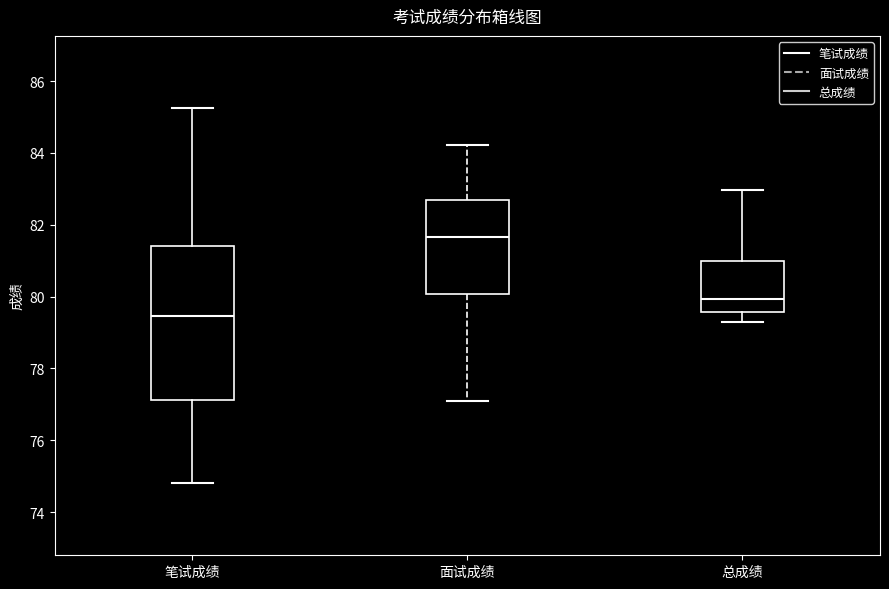

Reading left to right, transcribe this box plot: for each box, give where its median line is, the range the box spans, and where its two whiskers end, as read against the y-axis. The values are not printed on the chart, so give them approximately, as read against the axis.

笔试成绩: median 79.4, box 77.2 to 81.4, whiskers 74.8 to 85.2
面试成绩: median 81.6, box 80.0 to 82.8, whiskers 77.2 to 84.2
总成绩: median 80.0, box 79.6 to 81.0, whiskers 79.2 to 83.0